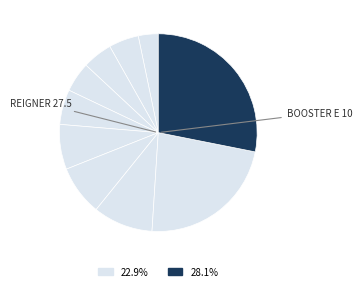

How many segments does this pie chart have?

10